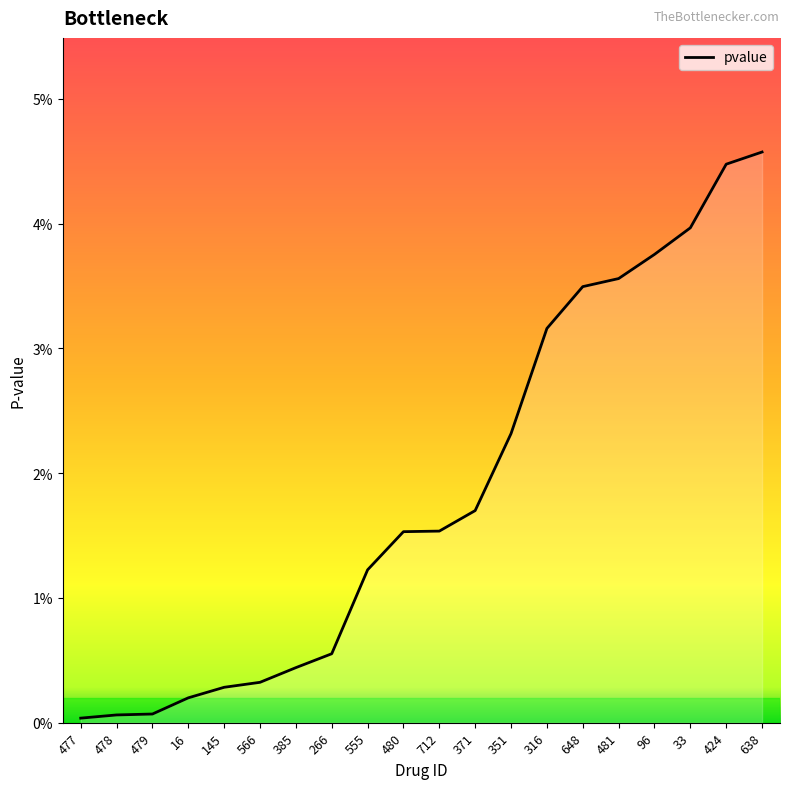

True or false: the data shows 0.0 at 566.

False